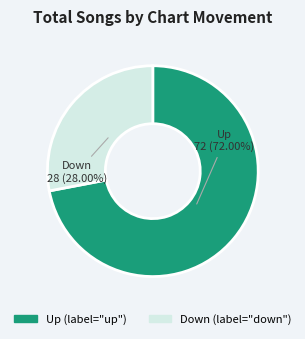

Is there any slice that represents more than half of the pie?

Yes